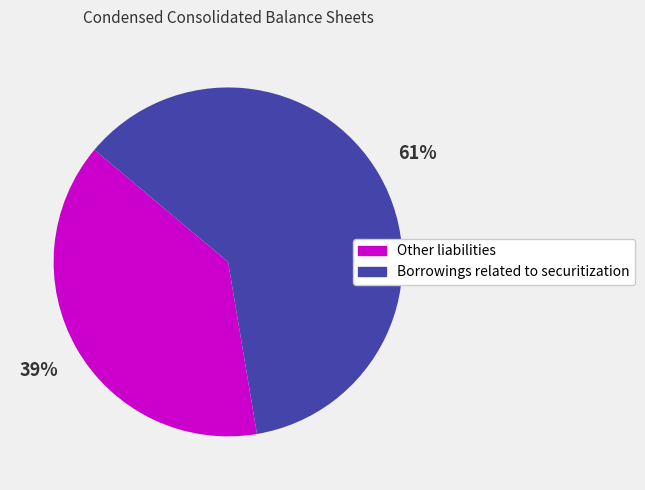

Rank the categories by value from highest to lowest.

Borrowings related to securitization, Other liabilities